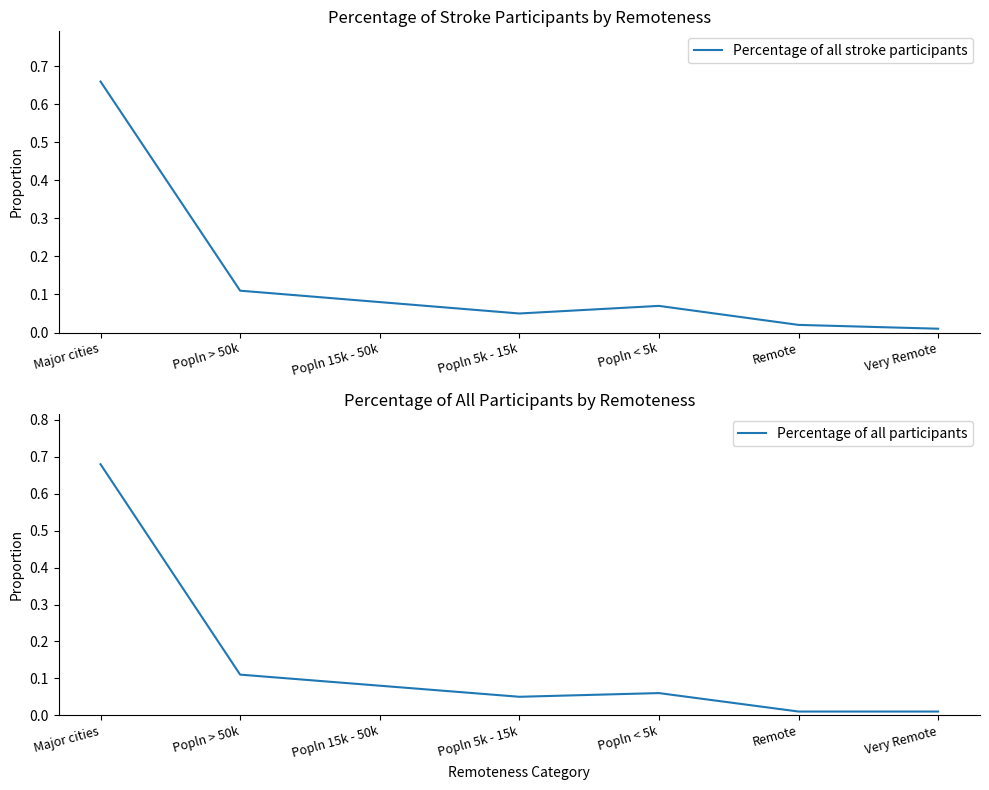

Reading left to right, extract all data points from this chart.

Percentage of all stroke participants: 0.7	0.1	0.1	0.1	0.1	0.0	0.0
Percentage of all participants: 0.7	0.1	0.1	0.1	0.1	0.0	0.0